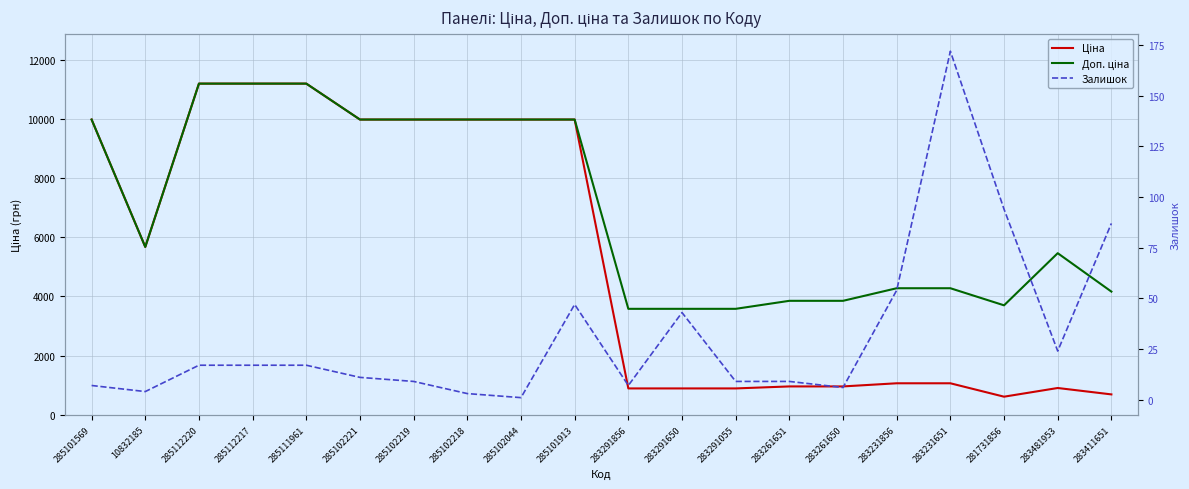

How many data points in Ціна are above 5673?

10